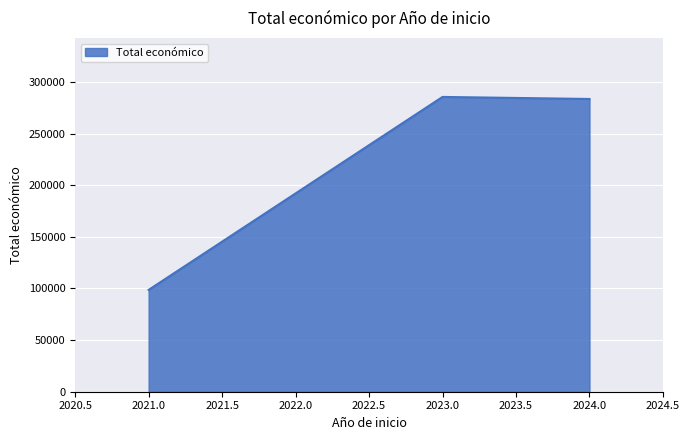

What is the ratio of the value at 2021.0 to the value at 2023.0?

0.3